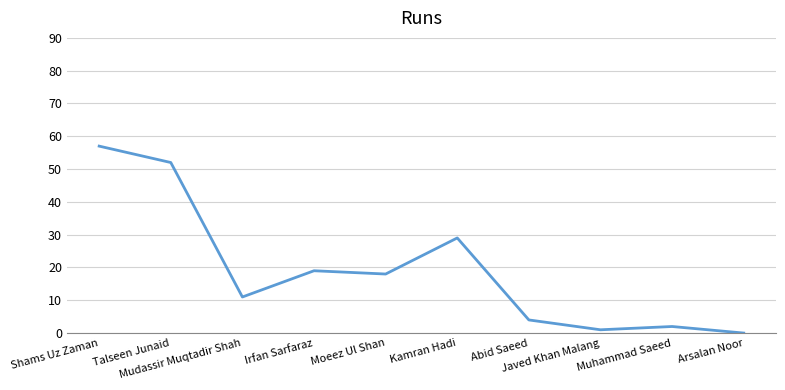

At which label does the data first exceed 18?

Shams Uz Zaman